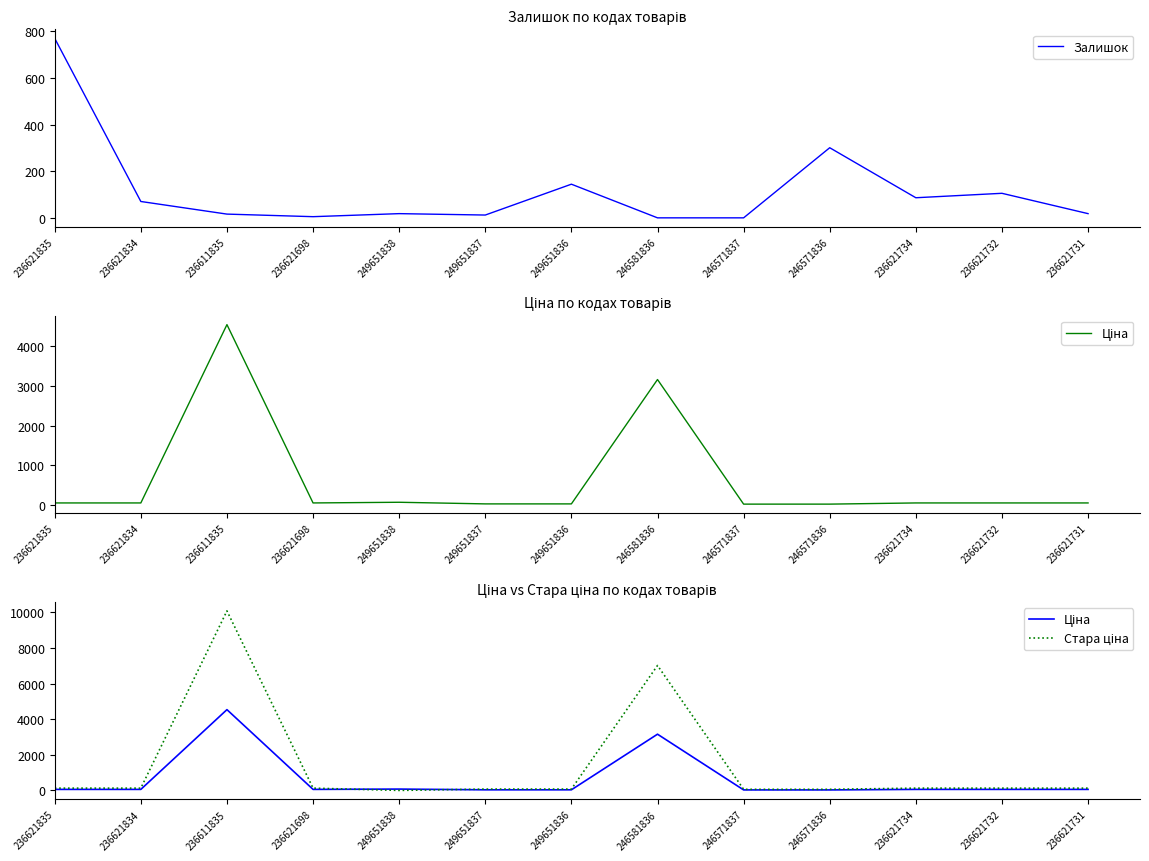

Where does the Ціна series first go above 57?

236621835